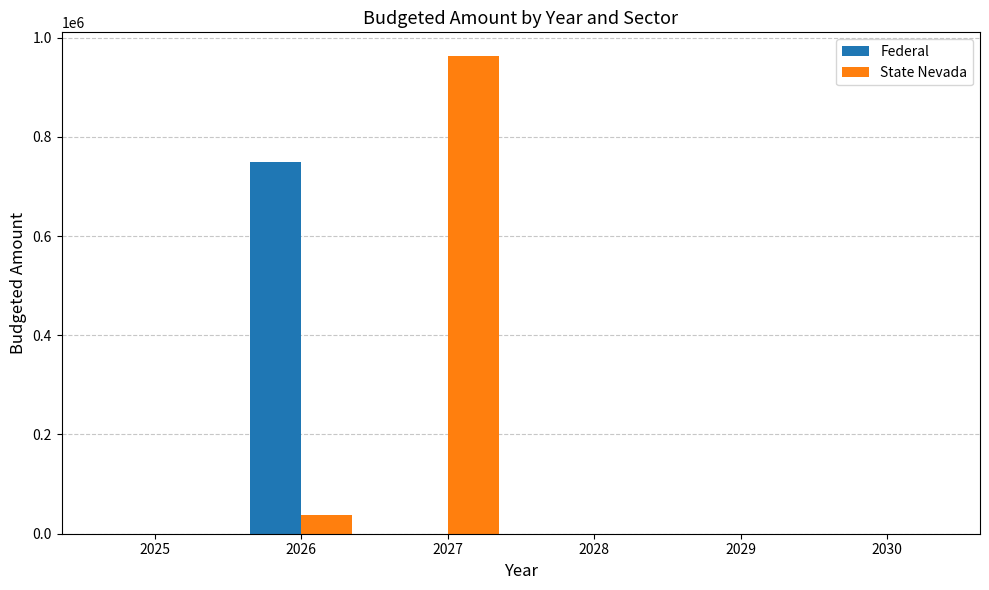

How many groups of bars are there?

6